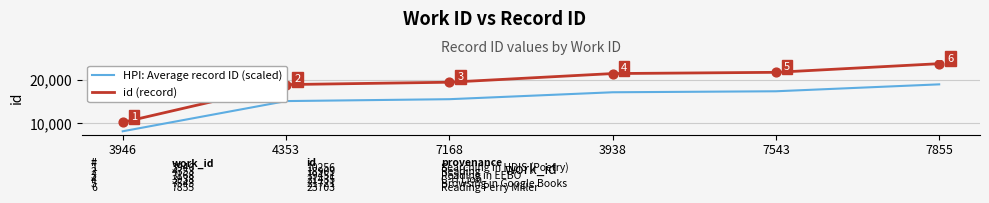

What are all the series names shown in the legend?

HPI: Average record ID (scaled), id (record)